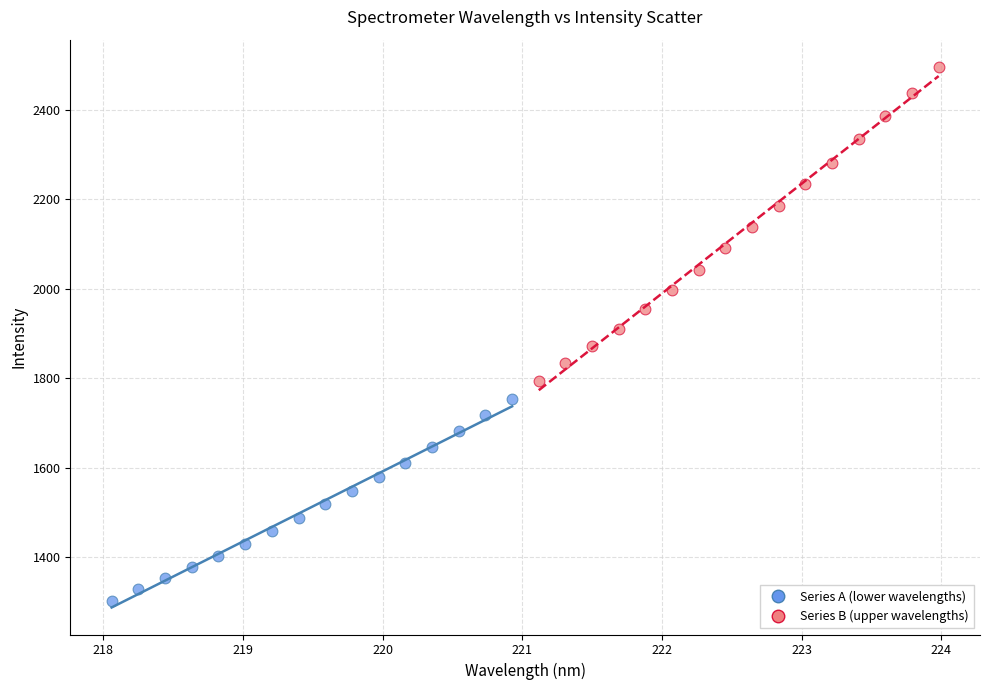

Which series contains the lowest Y value?

Series A (lower wavelengths)